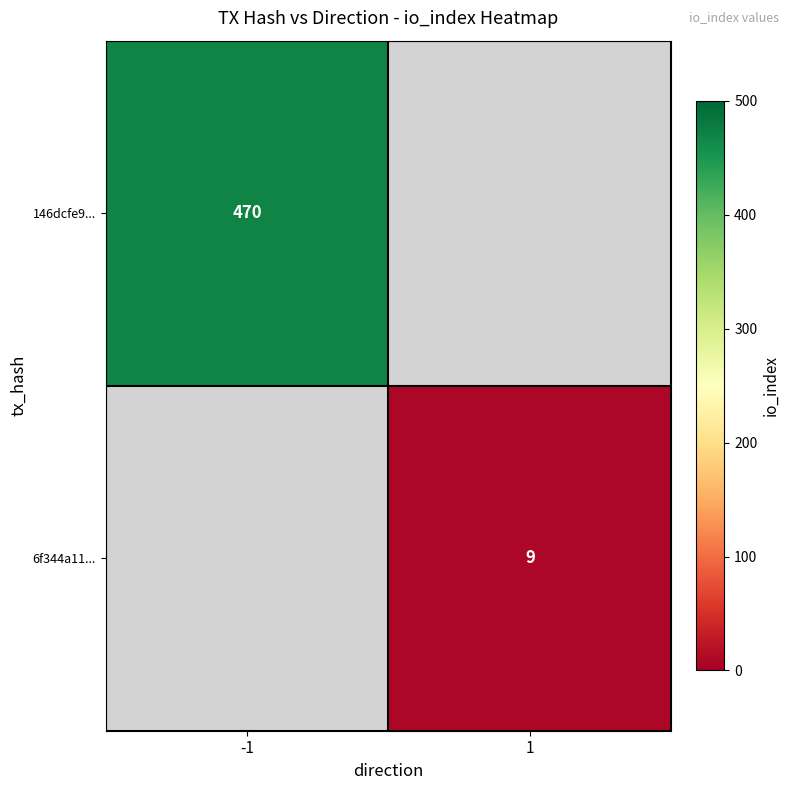

At how many categories does at least one series exceed 24?

1